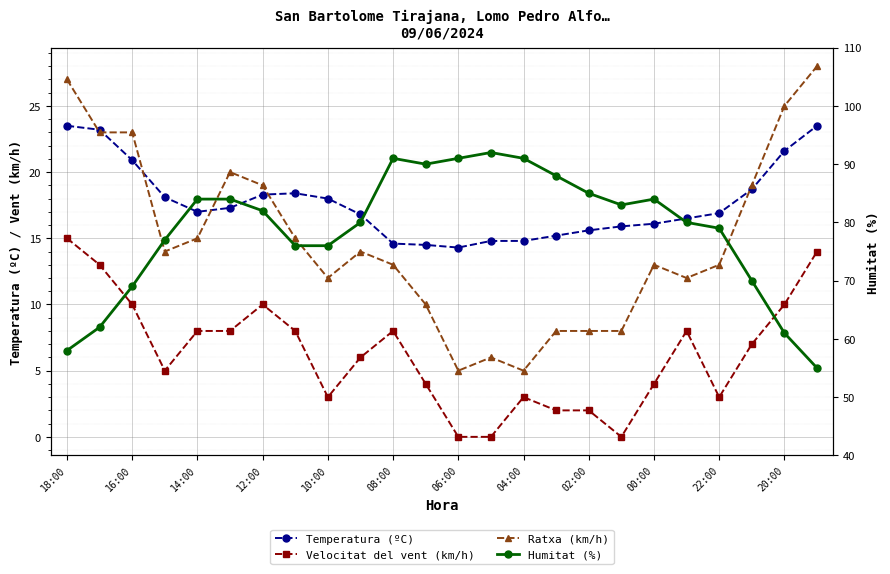

What are all the series names shown in the legend?

Temperatura (ºC), Velocitat del vent (km/h), Ratxa (km/h), Humitat (%)